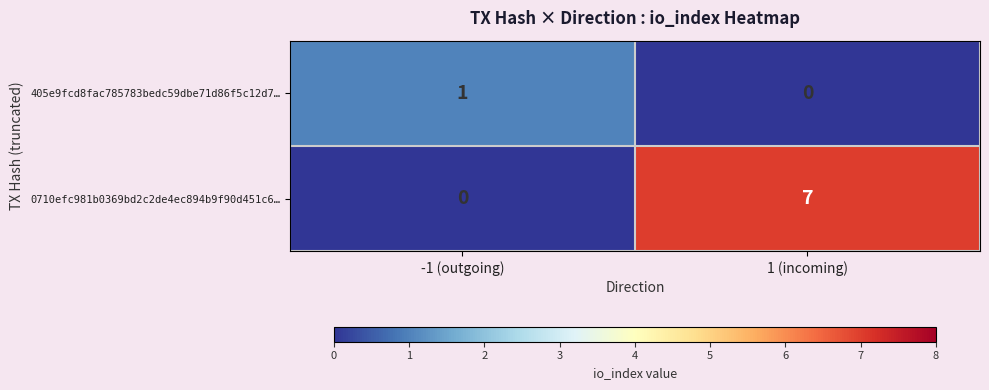

The 0710efc981b0369bd2c2de4ec894b9f90d451c6… series shows -4 at -1 (outgoing). True or false?

False